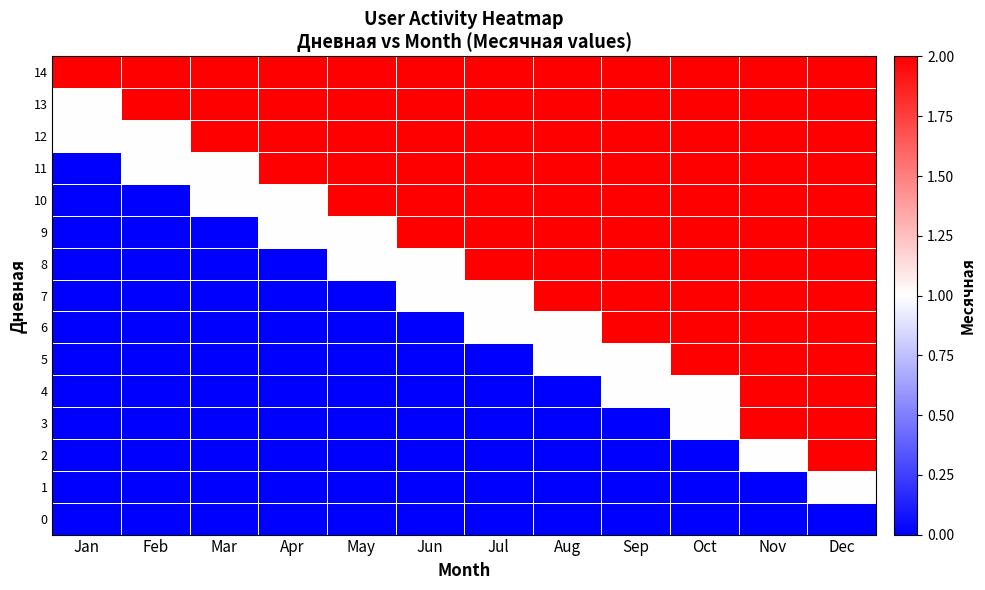

What is the total value across all series at Mar?

8